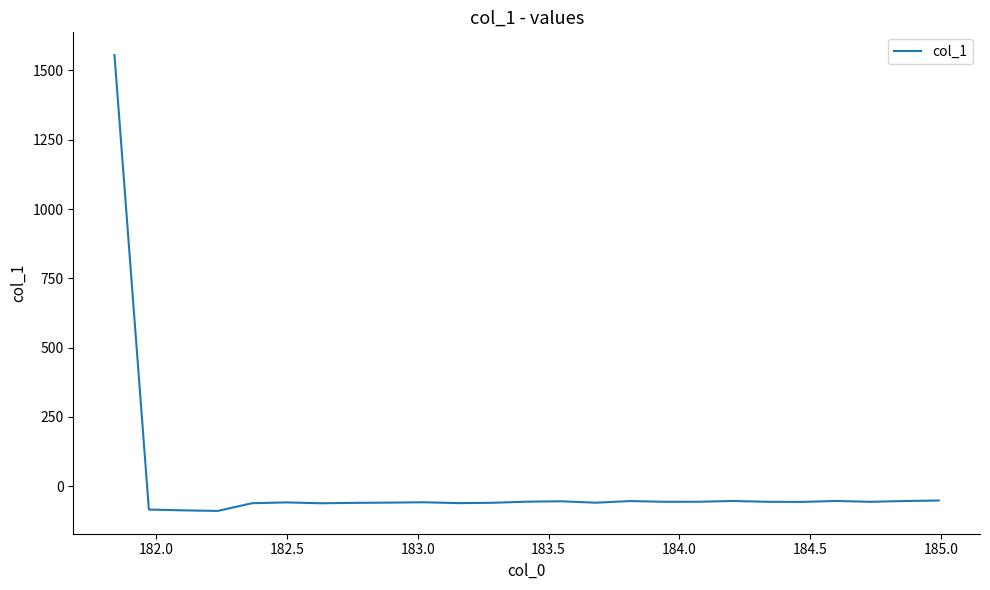

How many values are below zero?

24